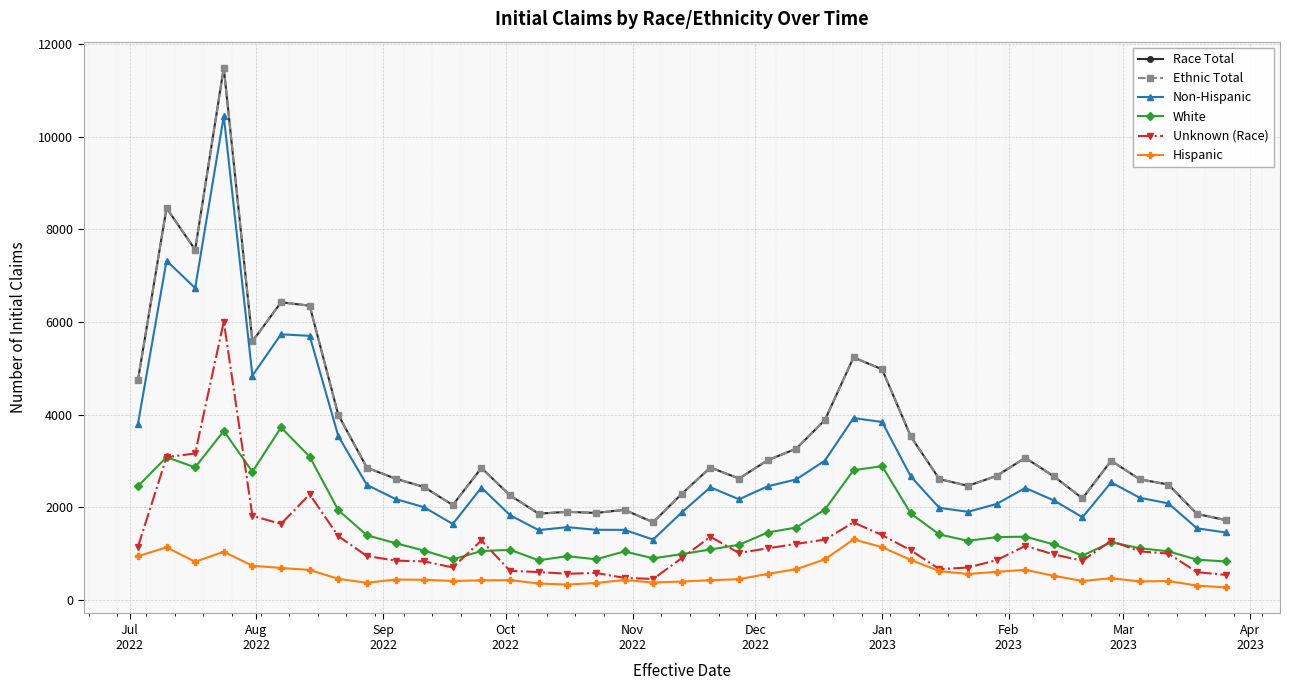

What is the average value of the White series?

1623